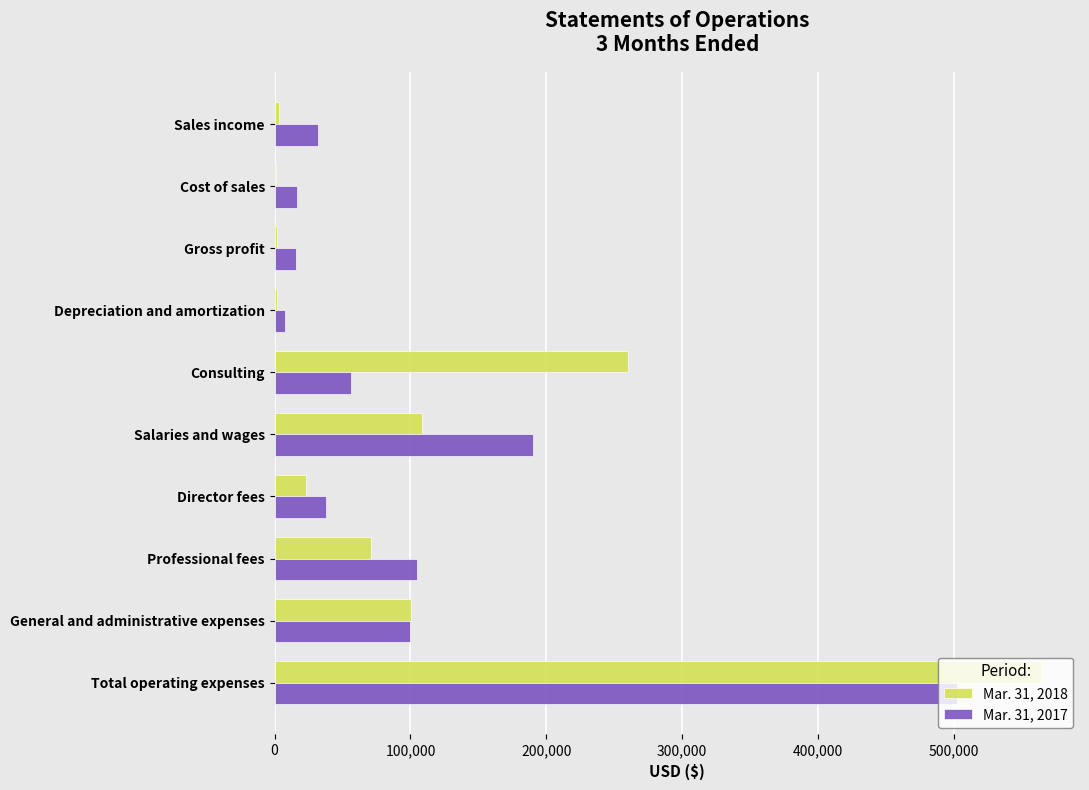

True or false: Mar. 31, 2018 has a value of 71285 at Professional fees.

True